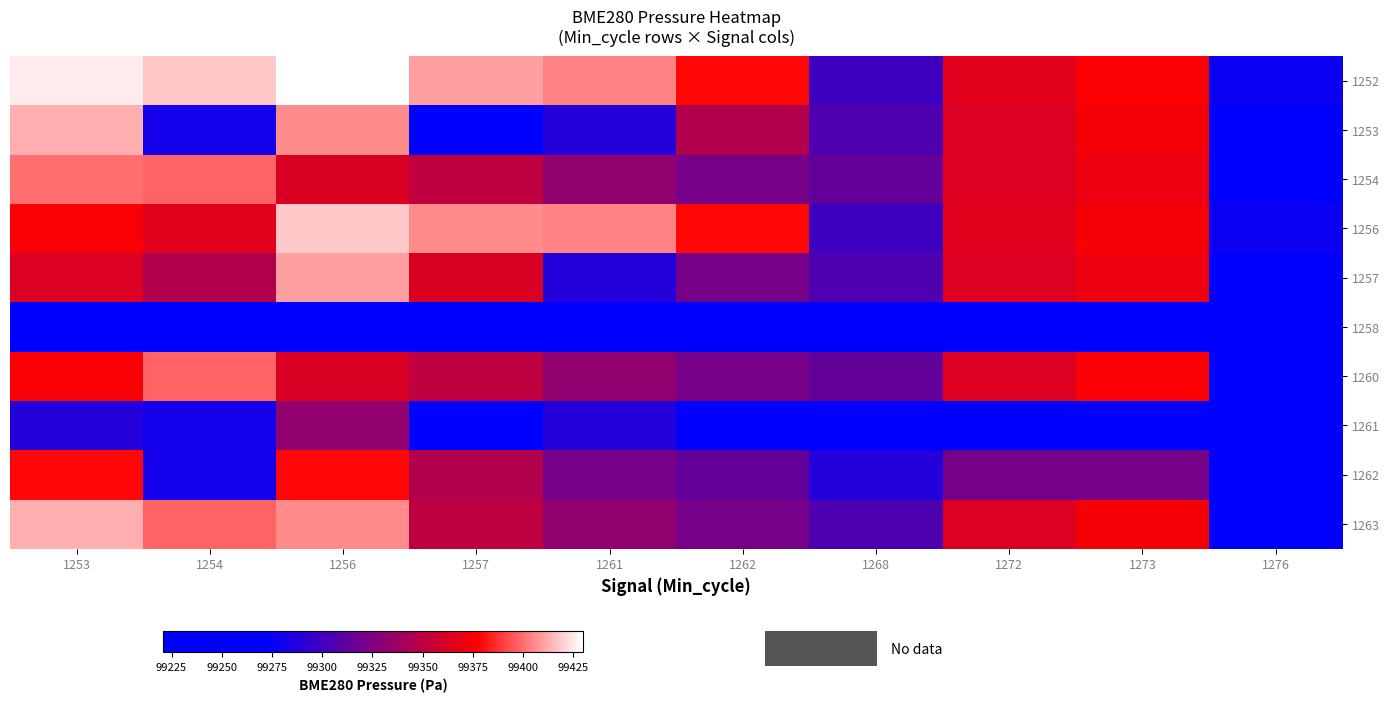

Rank the series at 1254 from highest to lowest value.

1252, 1254, 1260, 1263, 1256, 1257, 1253, 1261, 1262, 1258